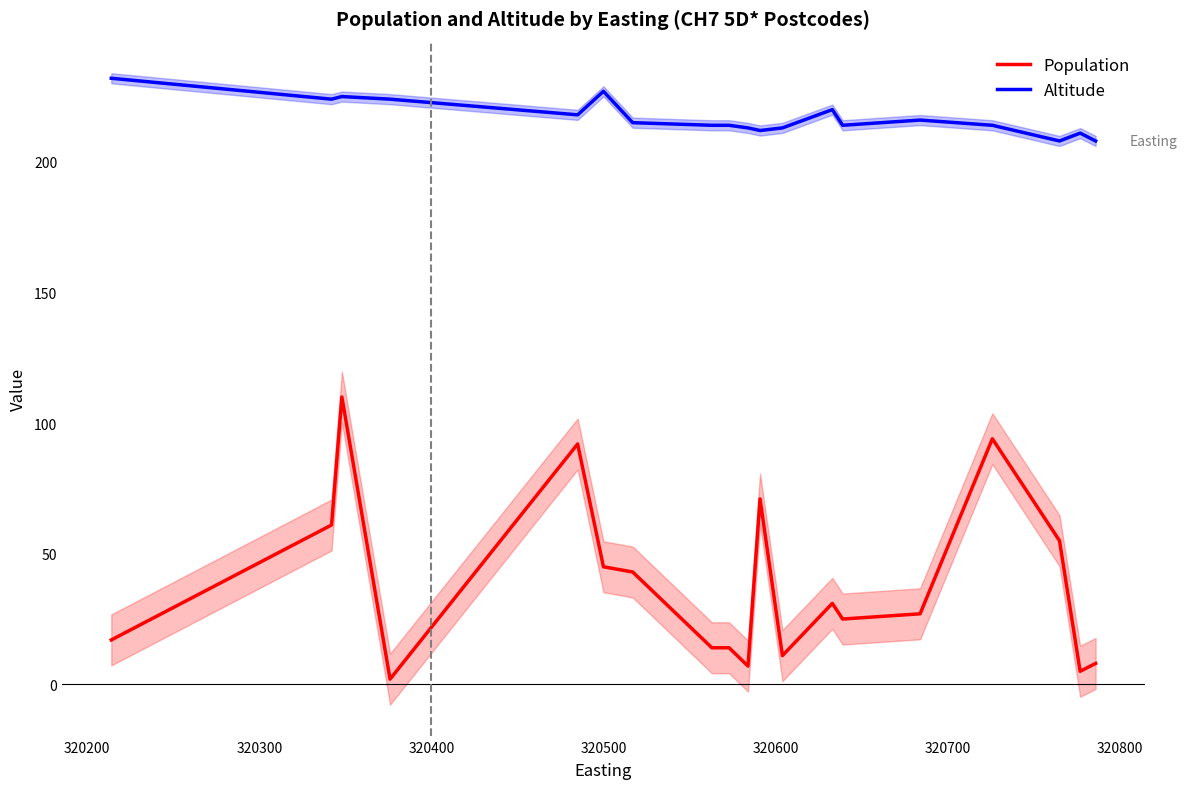

True or false: Altitude and Population cross at least once.

False